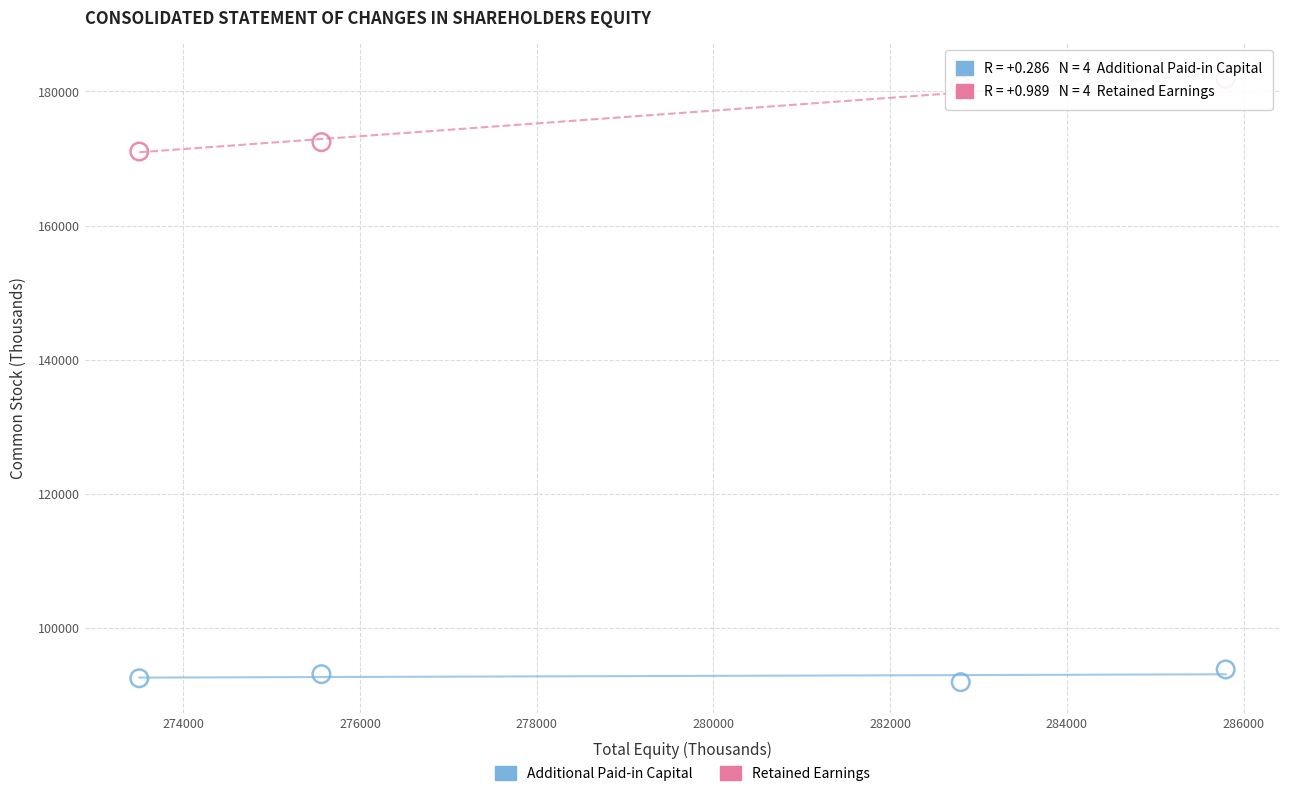

Which series has the largest Y range (max minus min)?

Retained Earnings